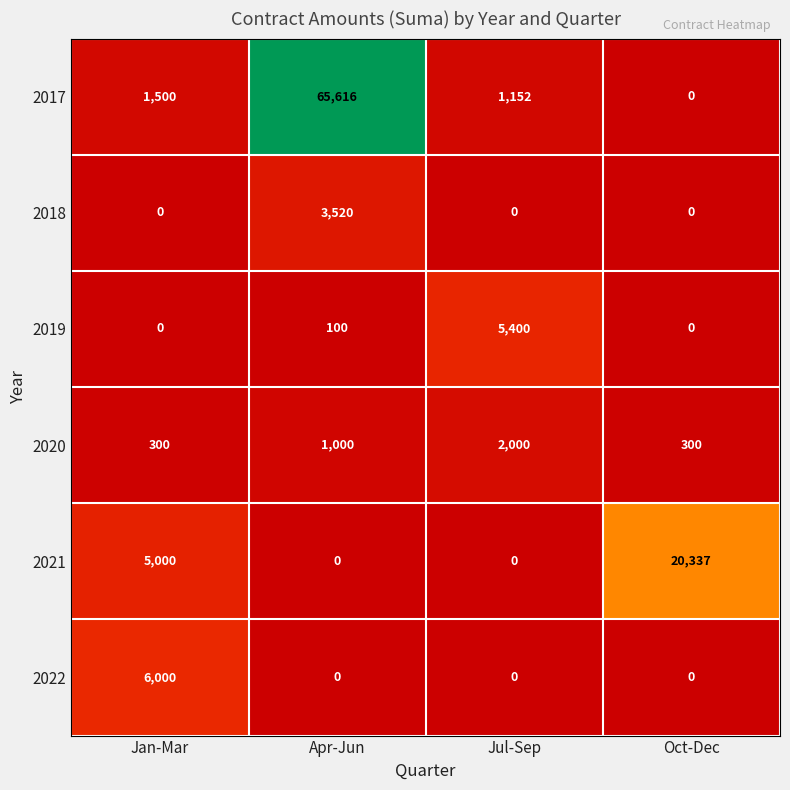

Which series has the largest total across all categories?

2017